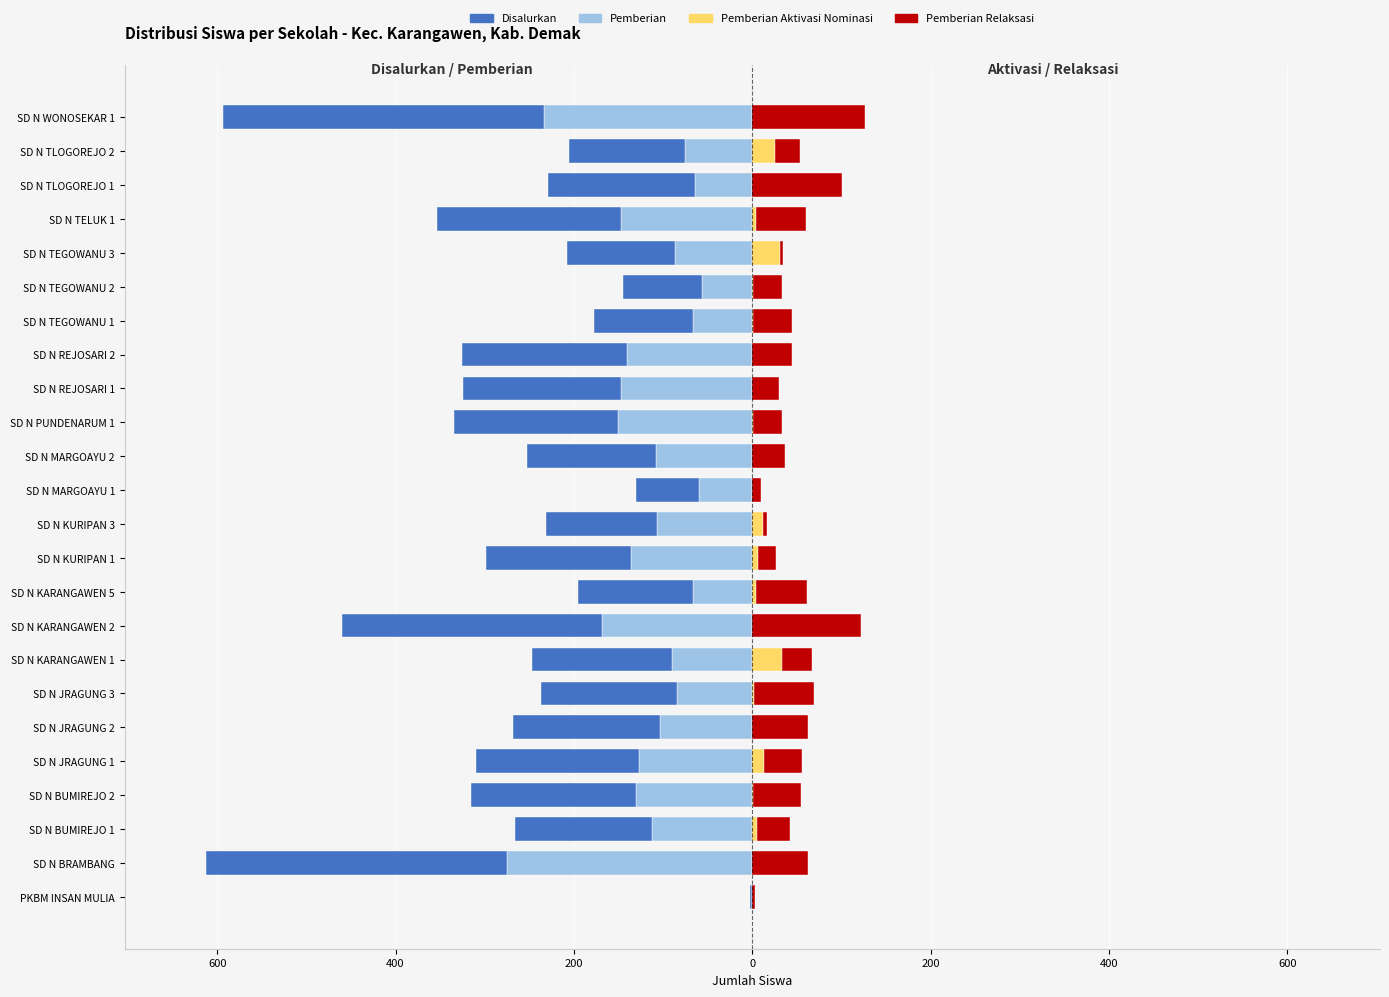

Which series changed the most between SD N JRAGUNG 3 and SD N WONOSEKAR 1?

Disalurkan